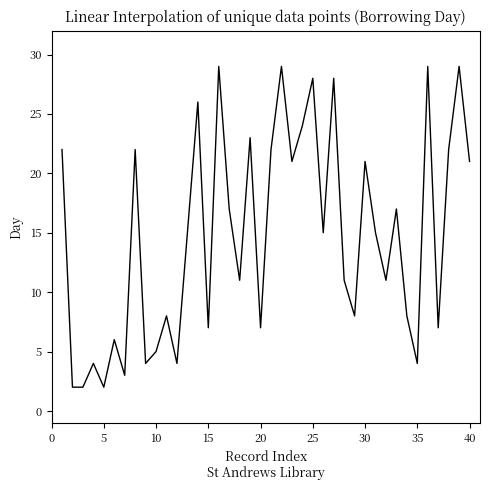

What is the greatest value displayed?

29